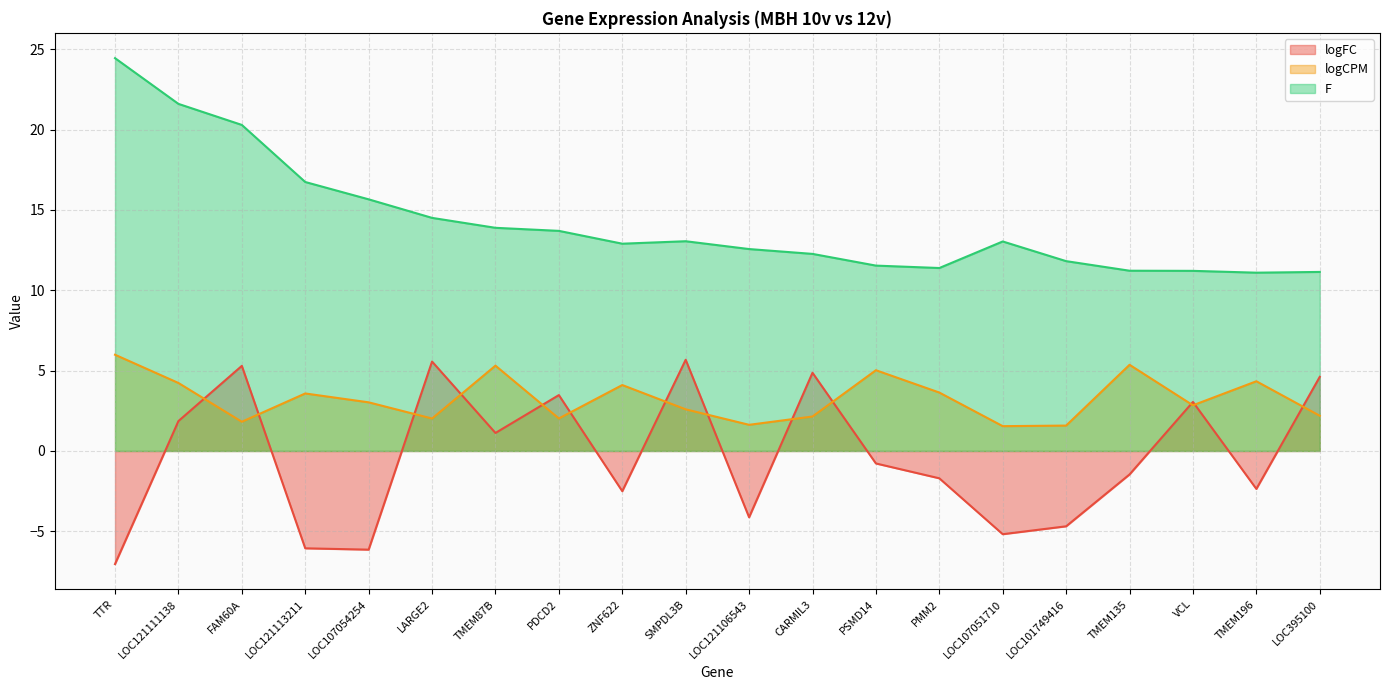

The F series shows 23.1 at PDCD2. True or false?

False